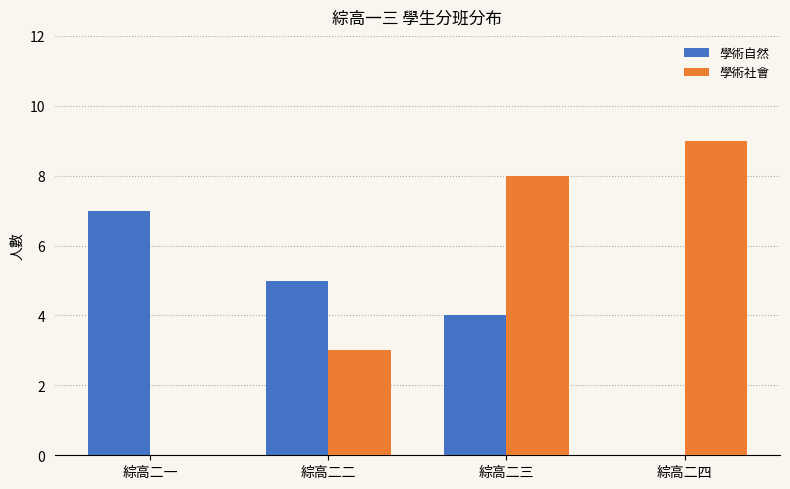

What is the sum of all 學術自然 values?

16